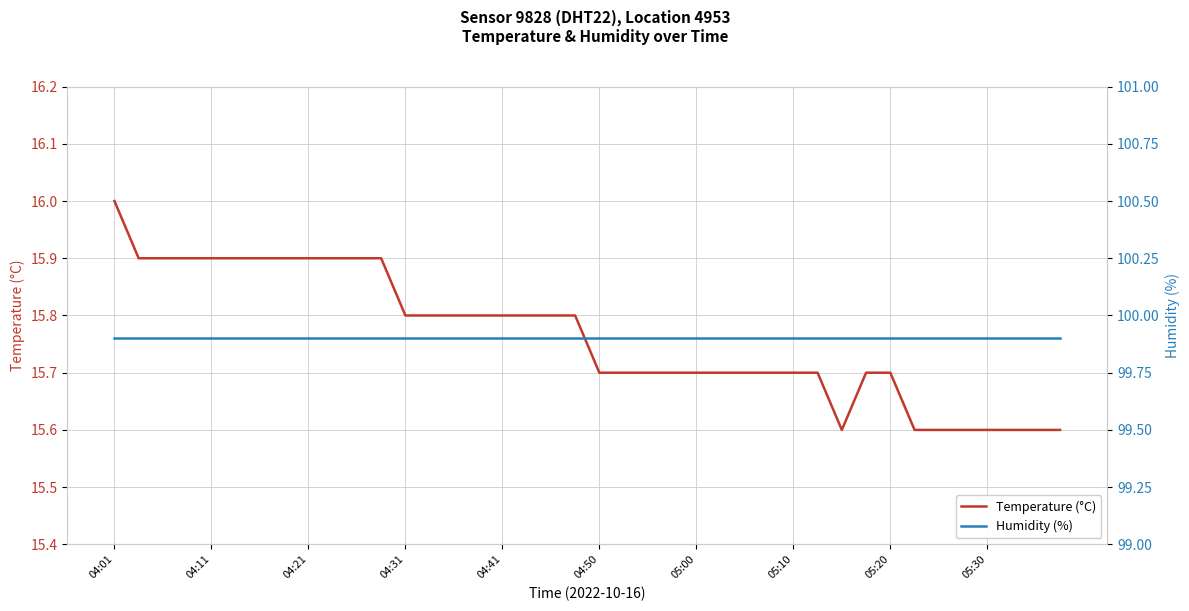

At which label does Temperature (°C) reach its peak?

04:01